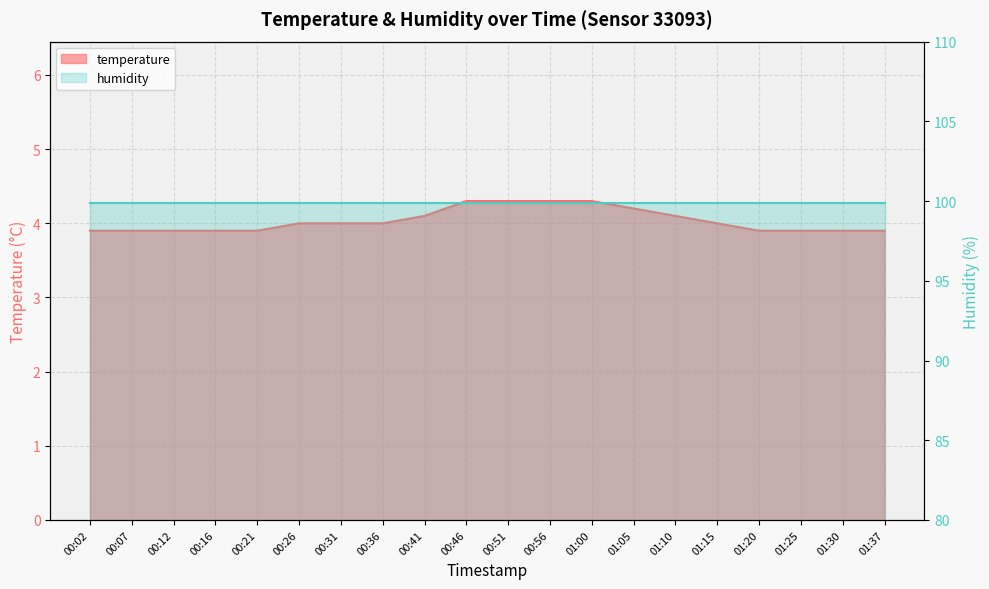

The value at 01:05 is 4.2. True or false?

True